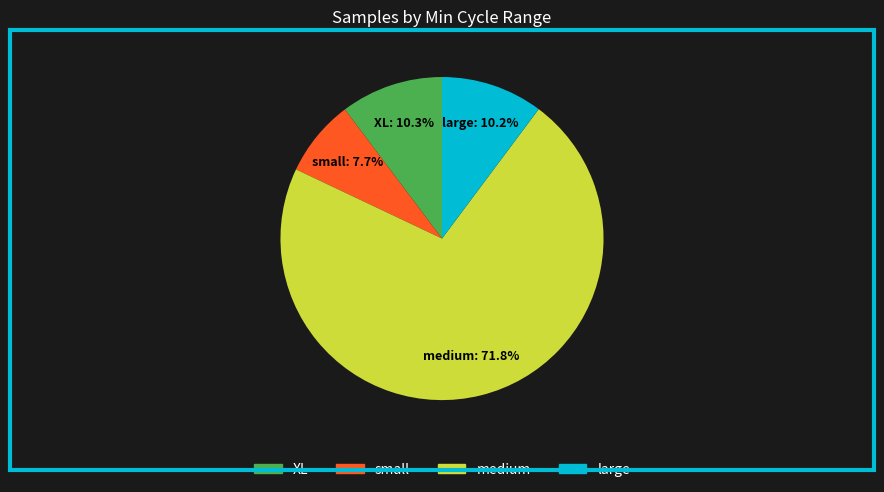

Count the number of slices in the pie.

4